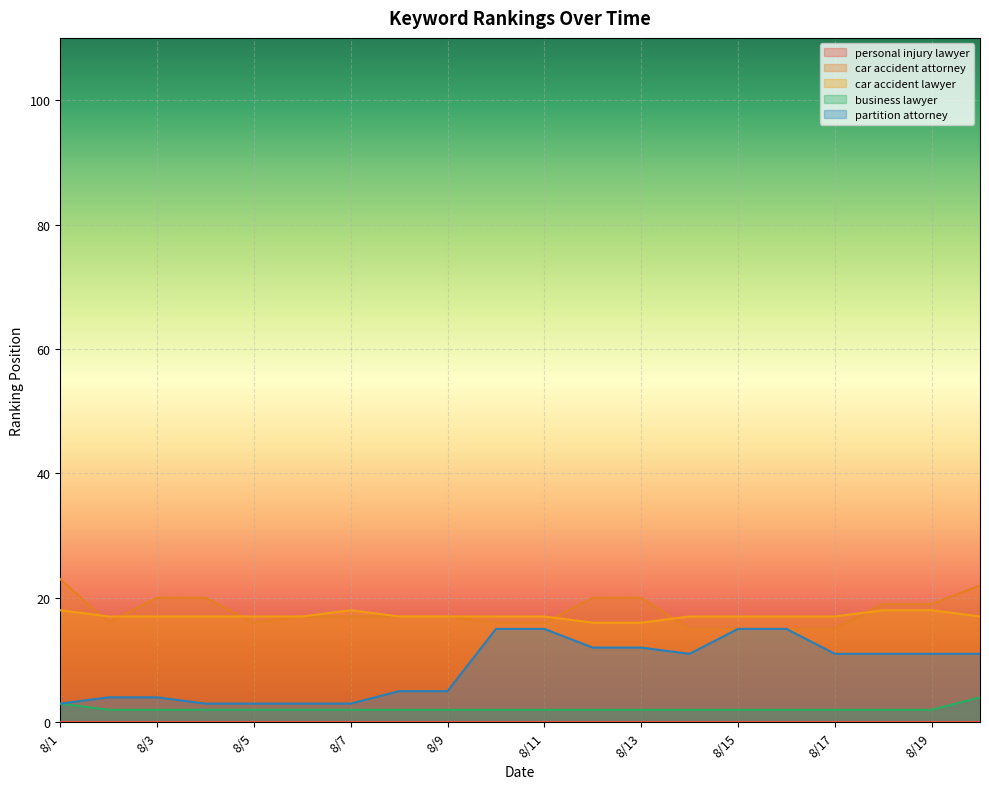

Is it true that car accident attorney equals 20 at 8/12?

True